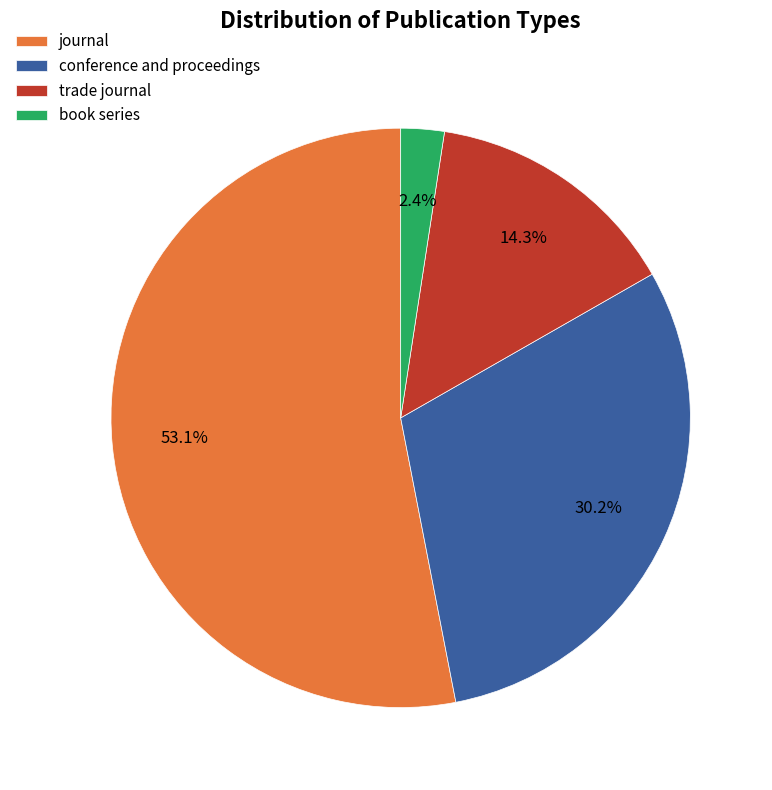

Between trade journal and book series, which is larger?

trade journal